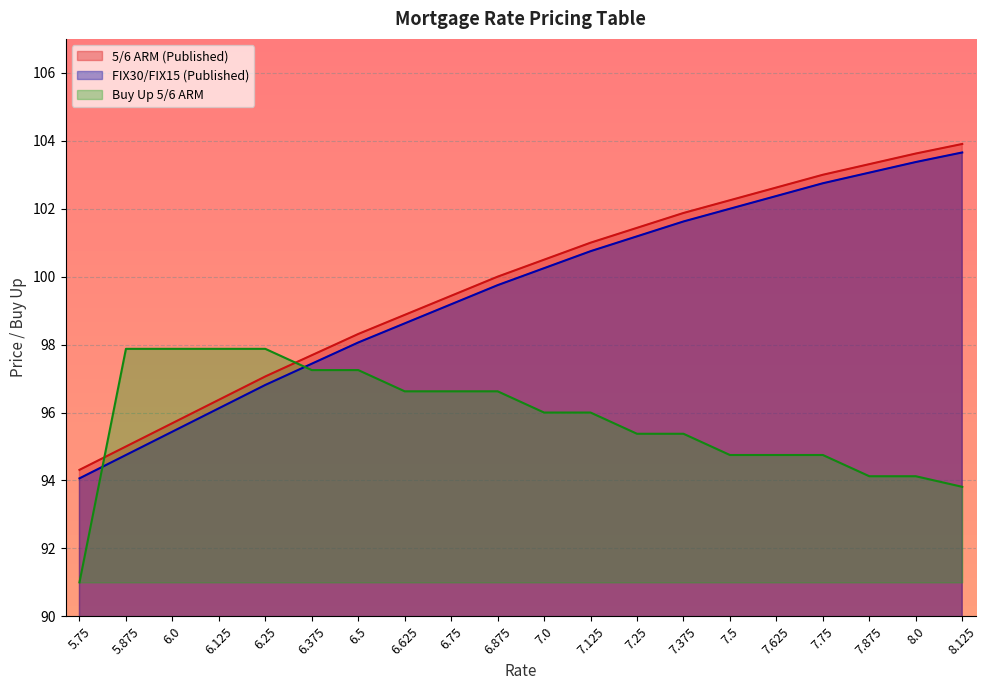

What is the highest value of the FIX30/FIX15 (Published) series?

103.7